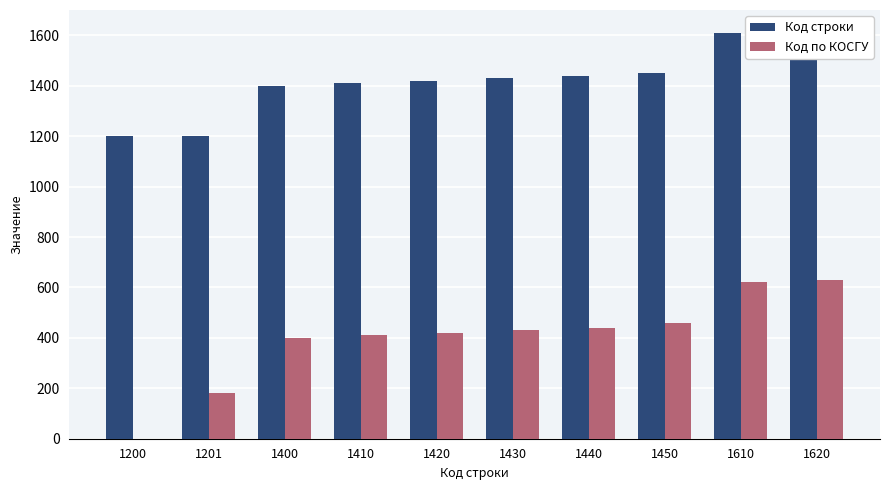

What are all the series names shown in the legend?

Код строки, Код по КОСГУ